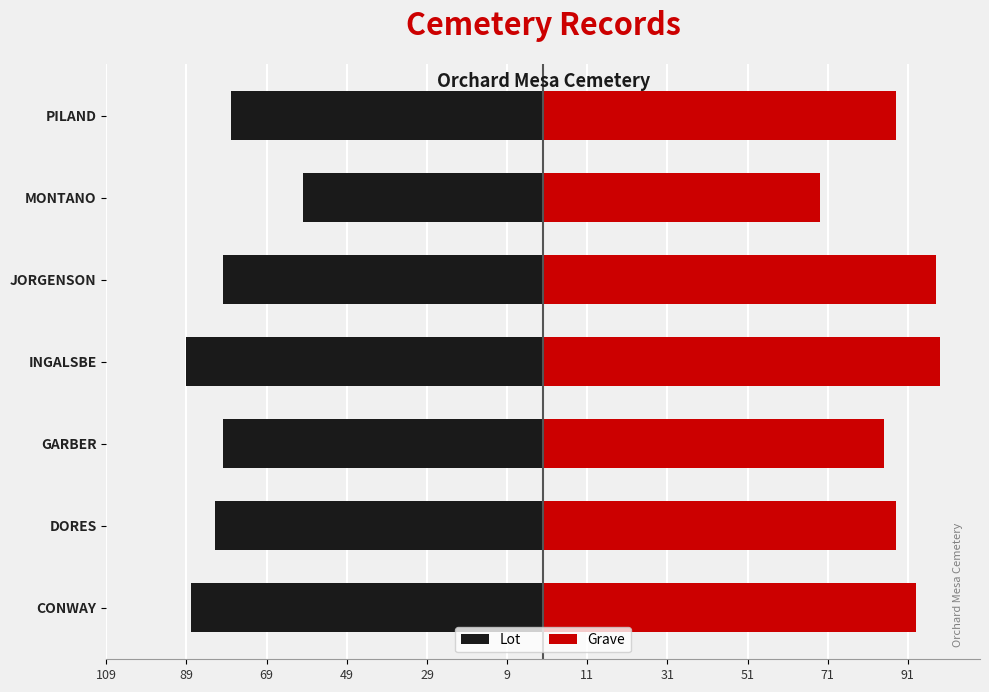

Which series has the largest range (max minus min)?

Grave